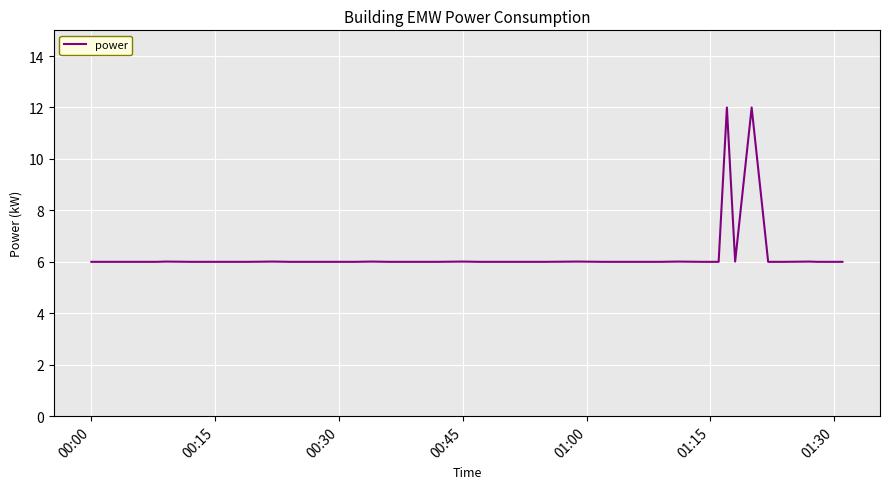

What is the difference between the maximum and minimum values?

6.0